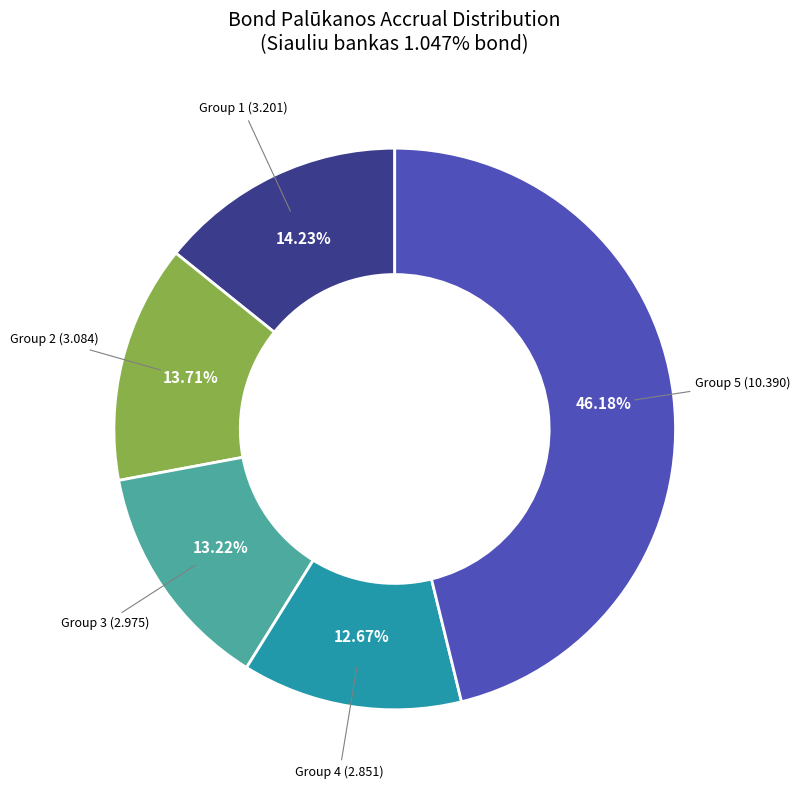

Which slice is the largest?

Group 5 (10.390)